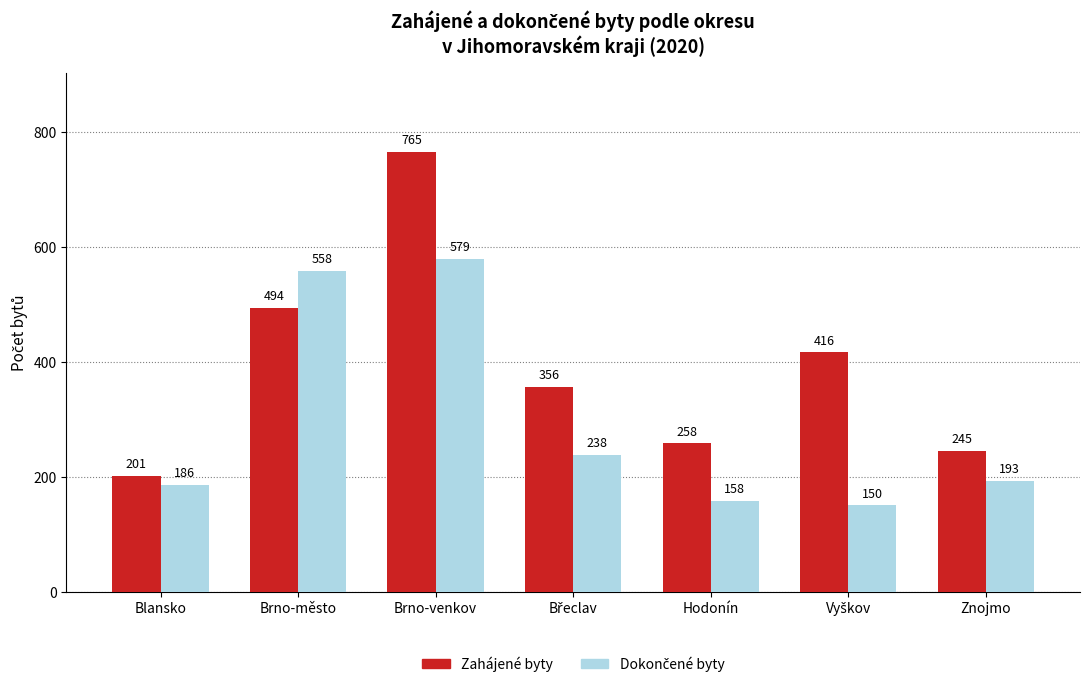

How many categories are shown in the chart?

7